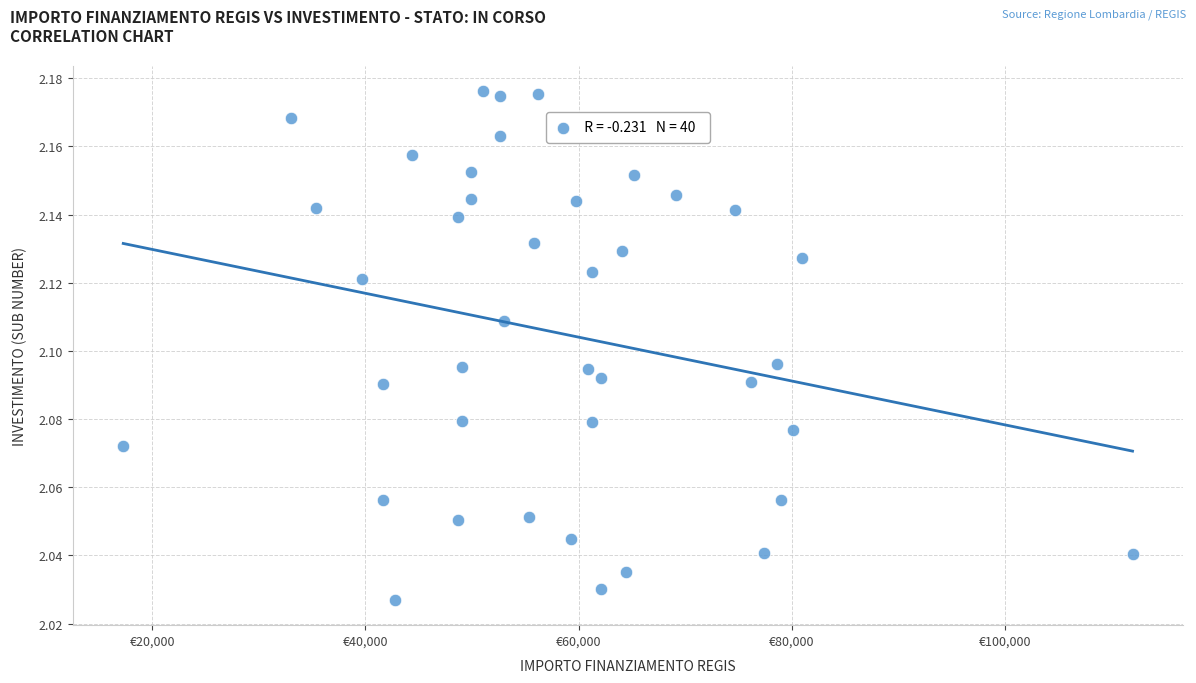

What is the range of X values (max minus min)?

94665.7